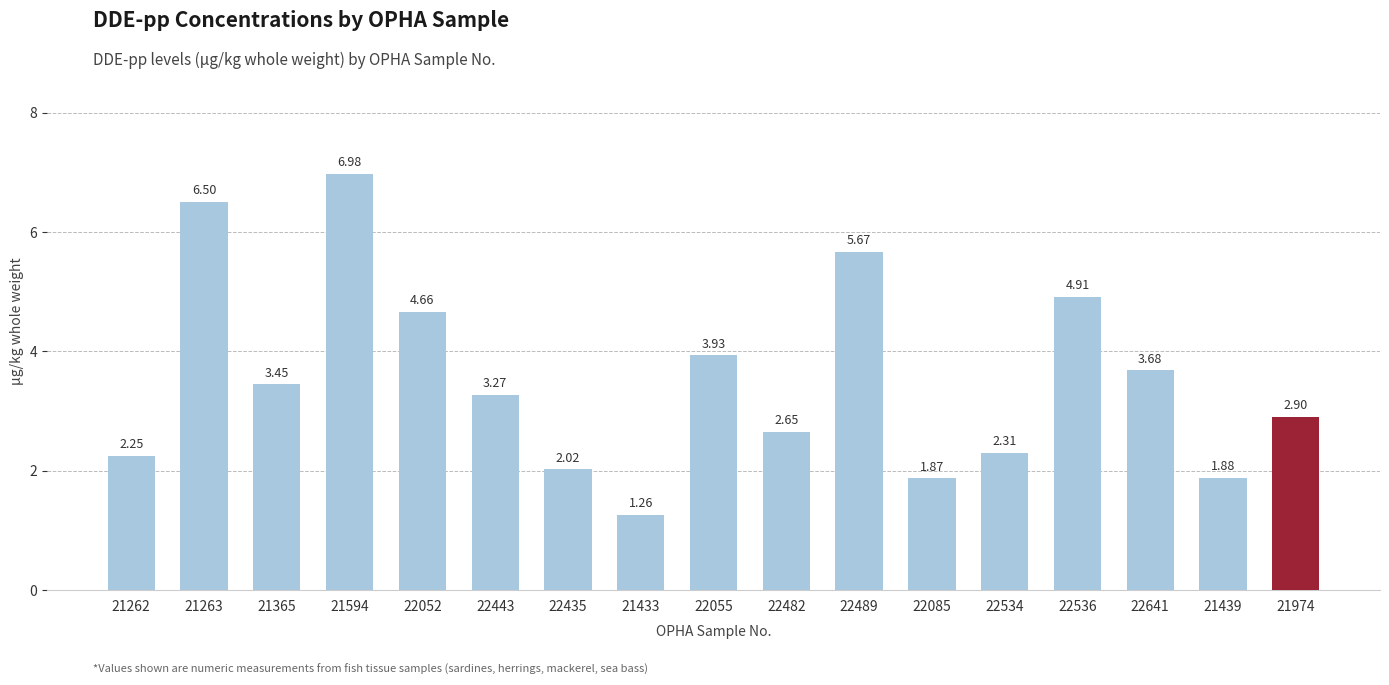

At which label does the data first exceed 3?

21263